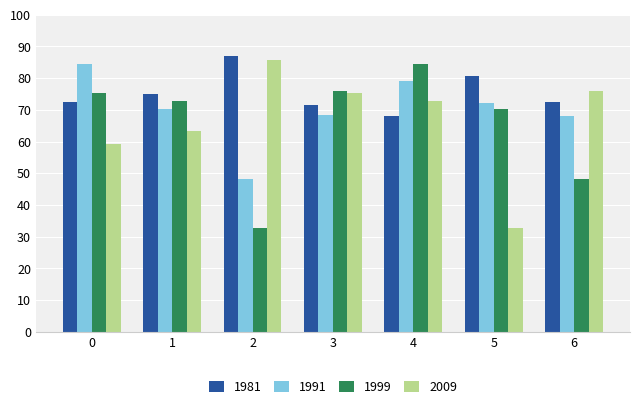

What is the difference between the maximum and minimum values in the 2009 series?

52.9